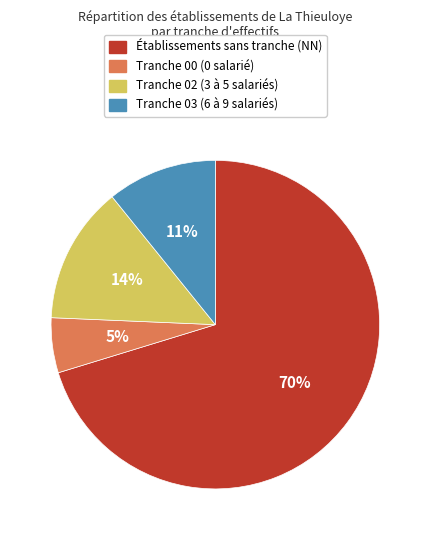

True or false: Tranche 02 (3 à 5 salariés) accounts for 14% of the total.

True